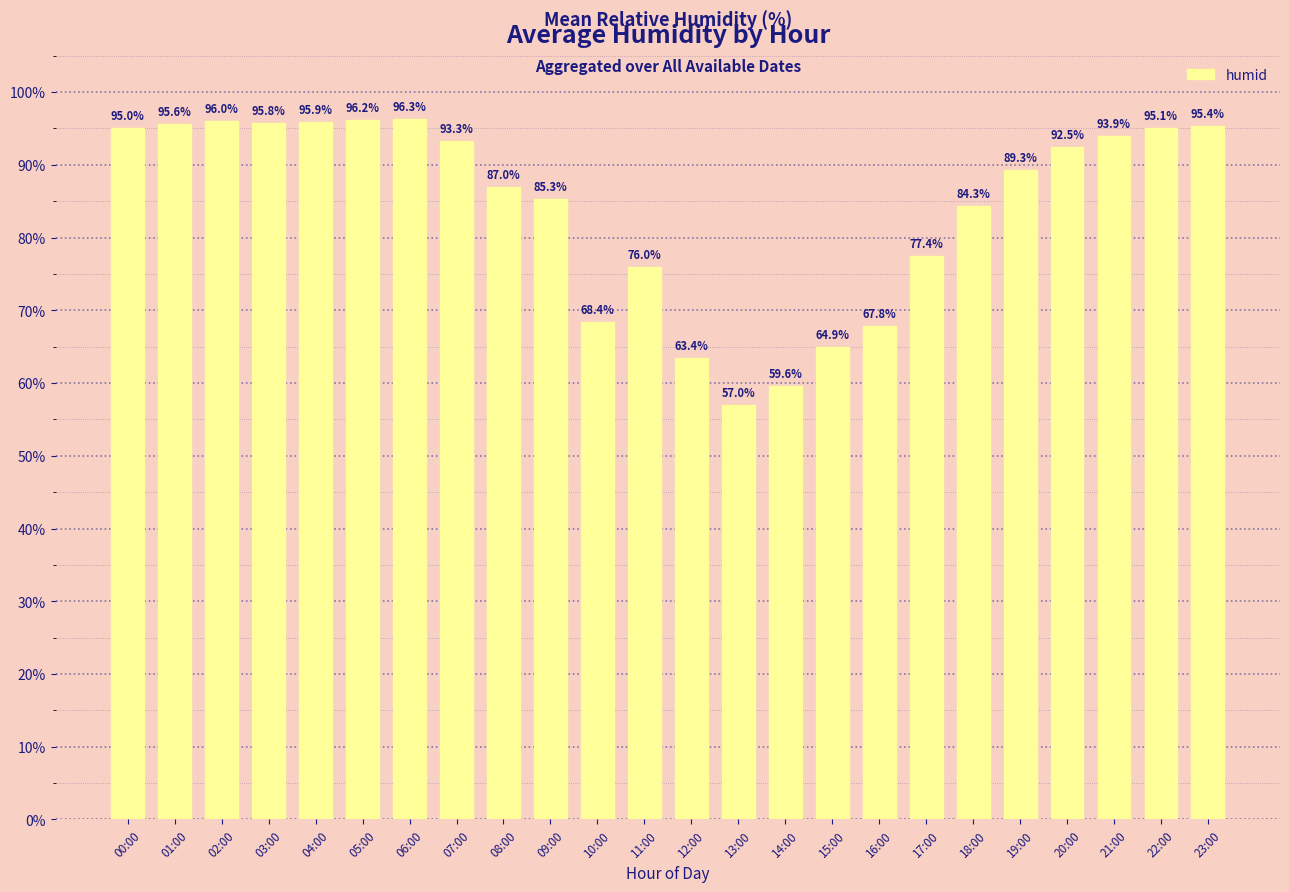

Rank the categories by value from highest to lowest.

06:00, 05:00, 02:00, 04:00, 03:00, 01:00, 23:00, 22:00, 00:00, 21:00, 07:00, 20:00, 19:00, 08:00, 09:00, 18:00, 17:00, 11:00, 10:00, 16:00, 15:00, 12:00, 14:00, 13:00